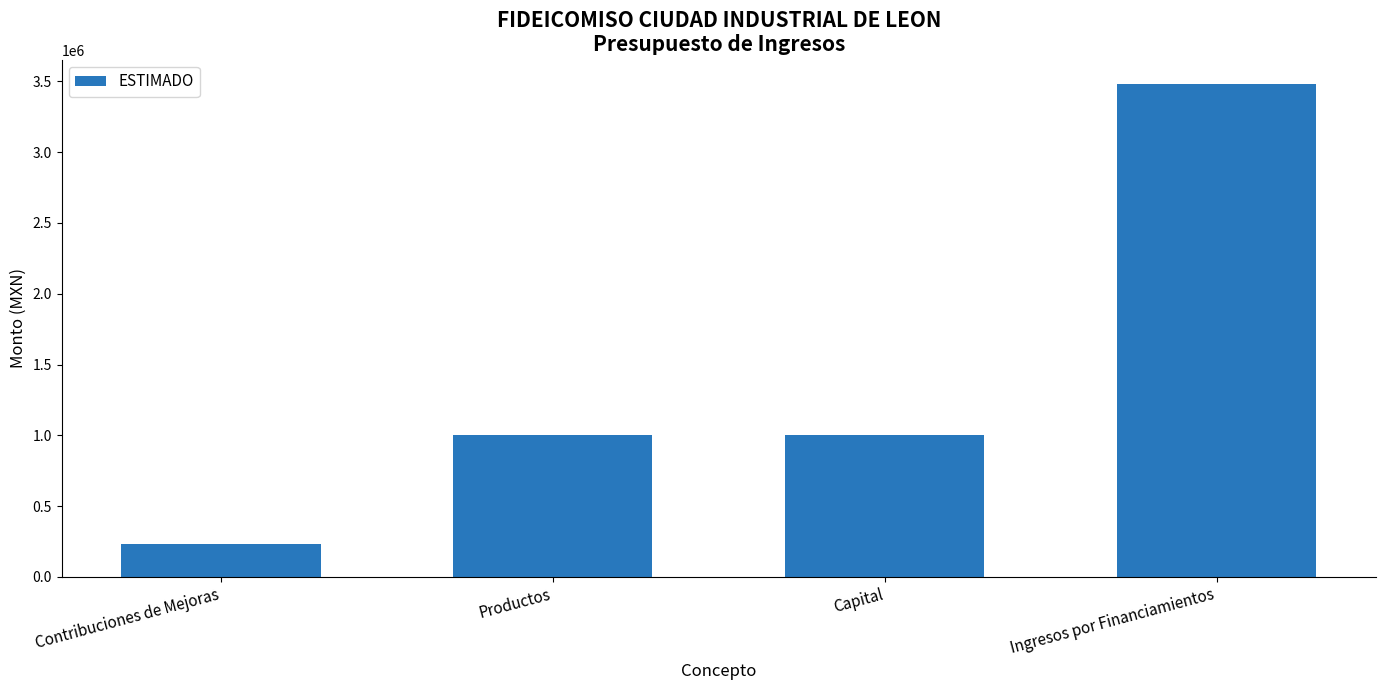

What is the greatest value displayed?

3478724.7